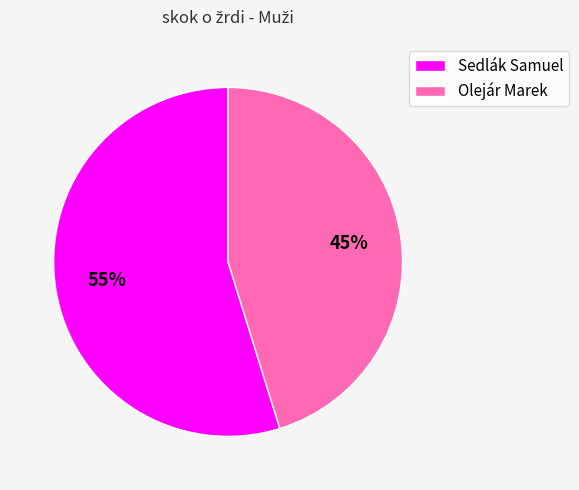

True or false: Sedlák Samuel accounts for 63% of the total.

False